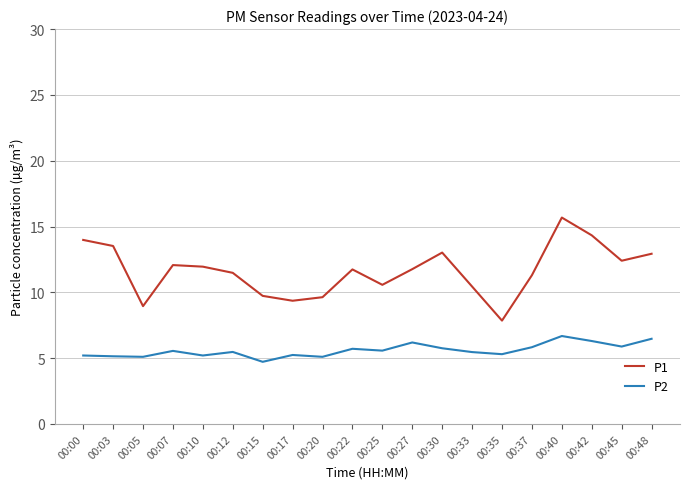

What is the difference between the second highest and second lowest values in the P2 series?

1.4